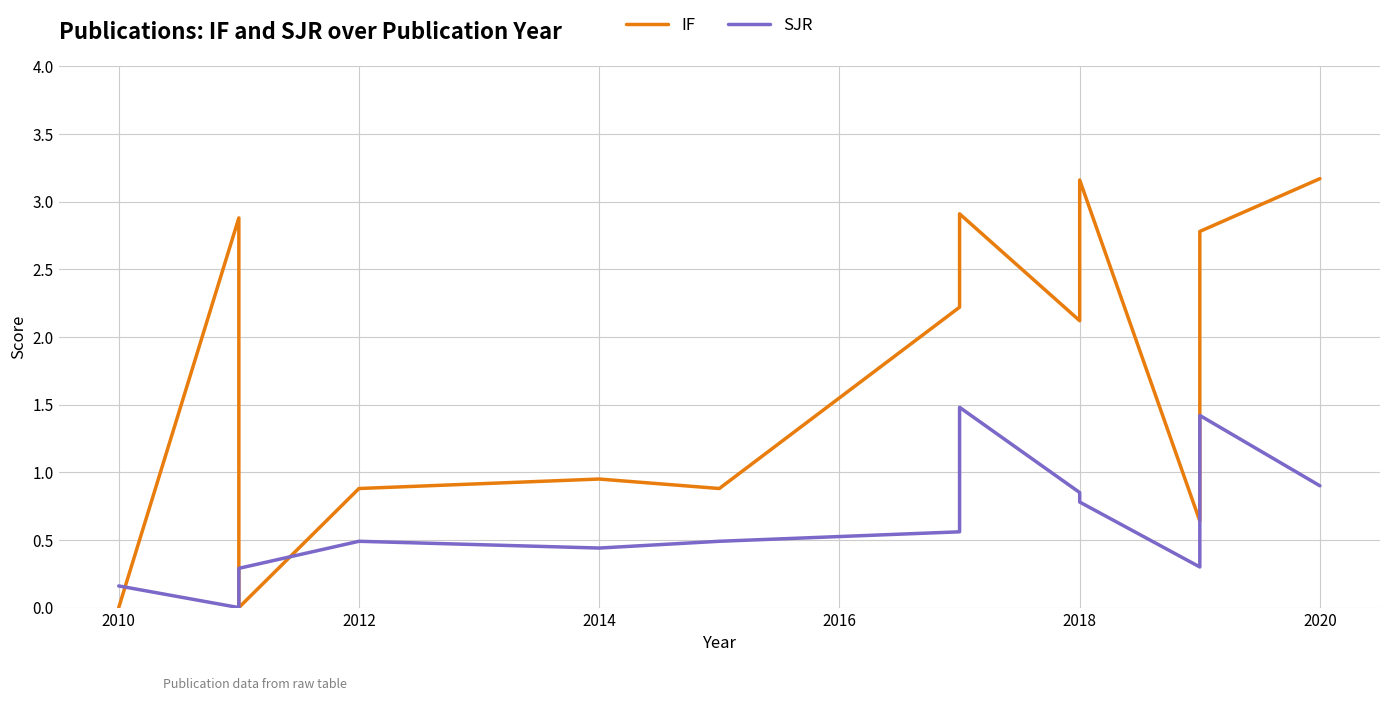

Reading left to right, transcribe all the data shown in this chart.

IF: 0.0	2.9	0.0	0.9	0.9	0.9	2.2	2.9	2.1	3.2	0.6	2.8	3.2
SJR: 0.2	0.0	0.3	0.5	0.4	0.5	0.6	1.5	0.8	0.8	0.3	1.4	0.9